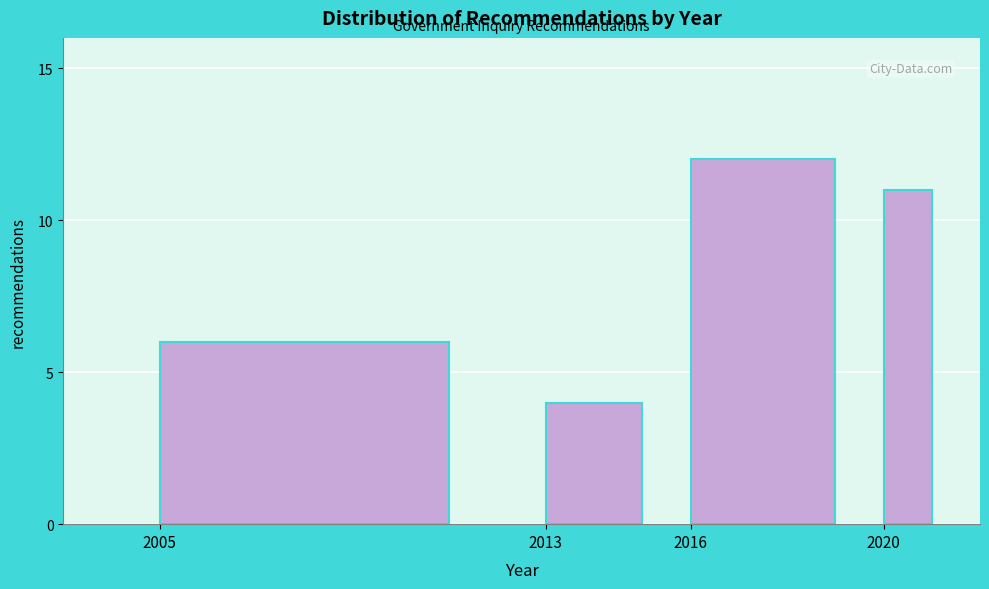

Reading left to right, what are all the values shown in this chart?

2005=6	2013=4	2016=12	2020=11